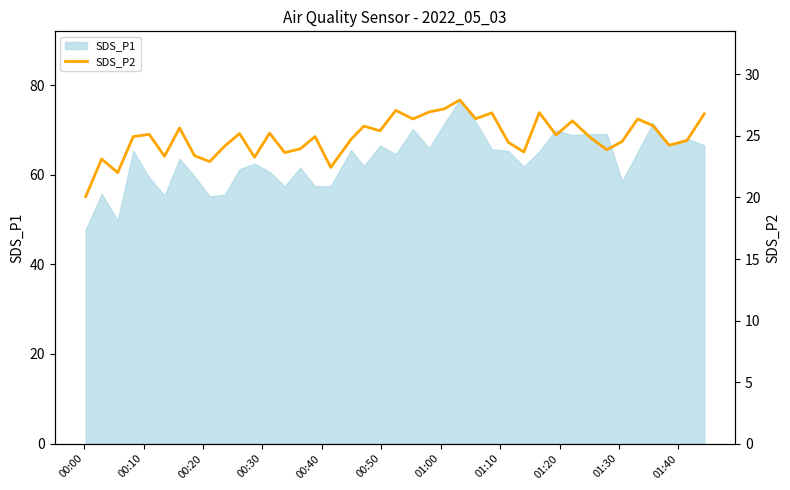

What is the lowest value of the SDS_P1 series?

47.8